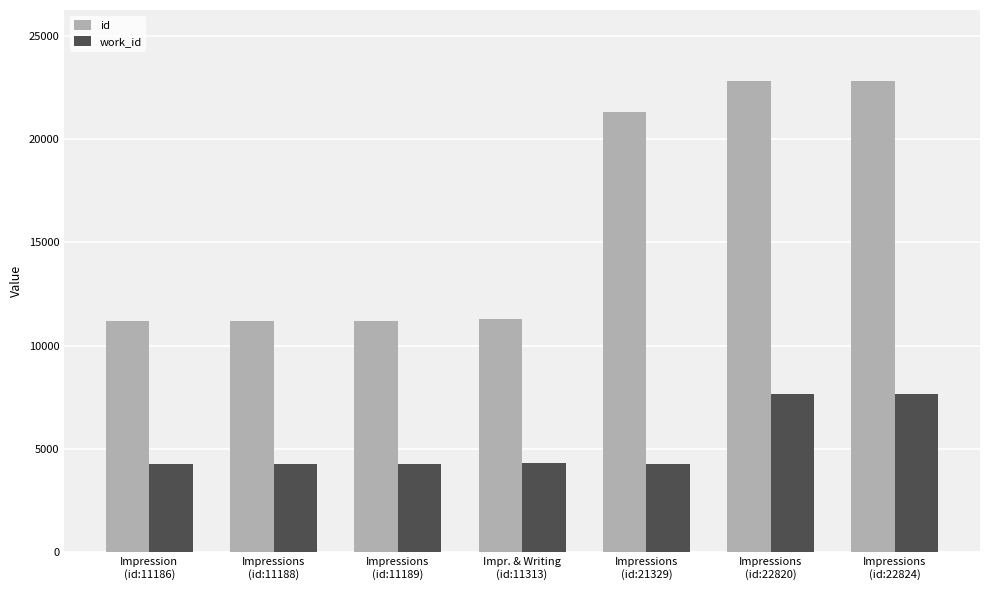

True or false: id has a value of 11186 at Impression
(id:11186).

True